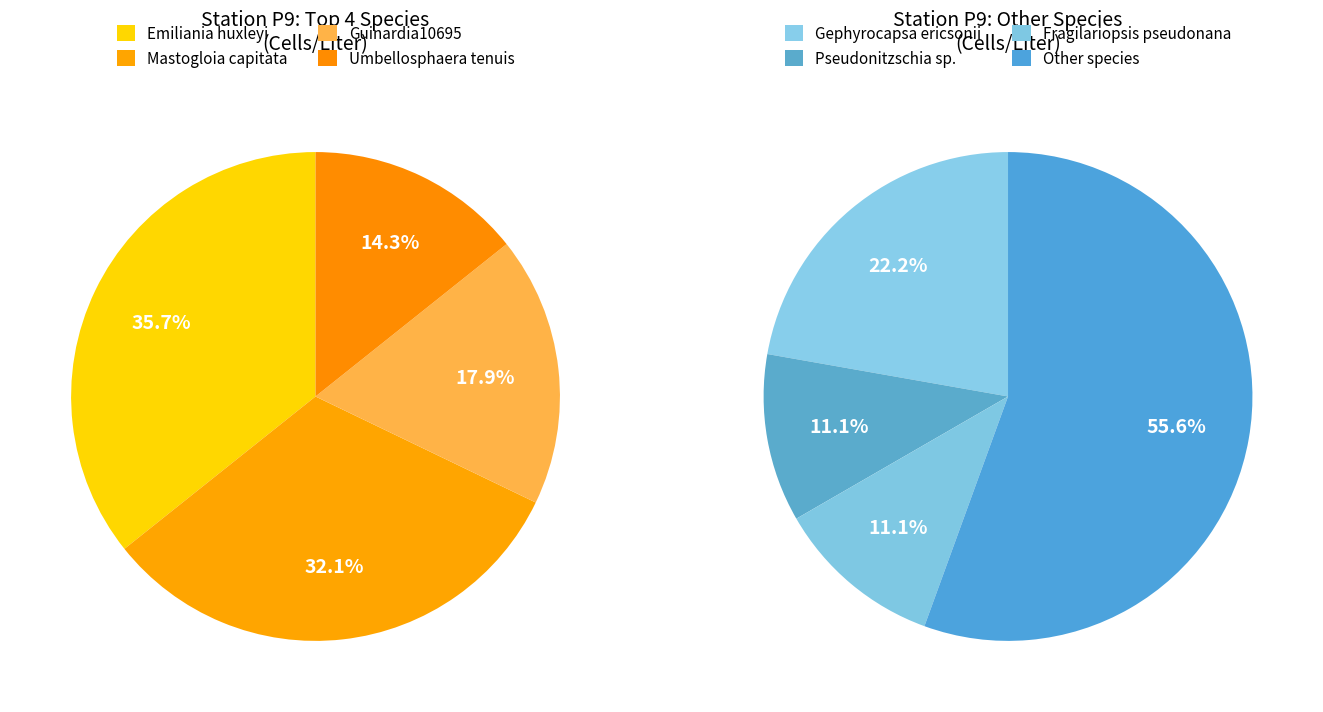

Count the number of slices in the pie.

8